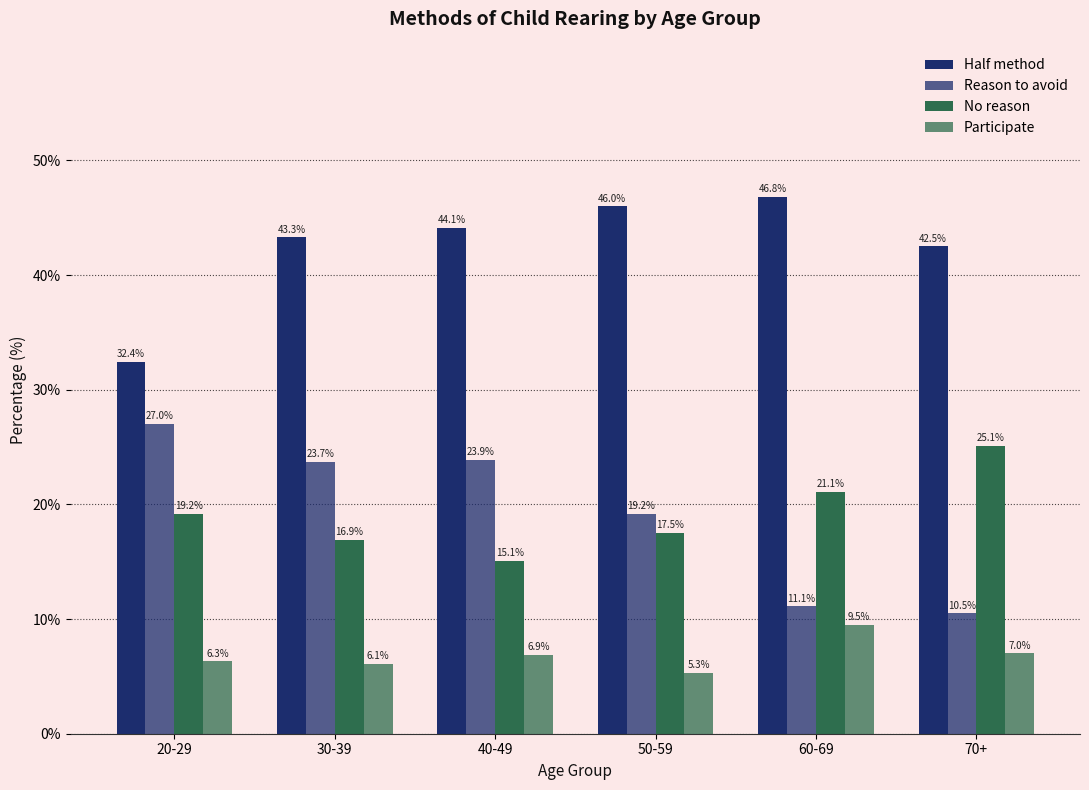

How many values in the Half method series exceed 44?

3